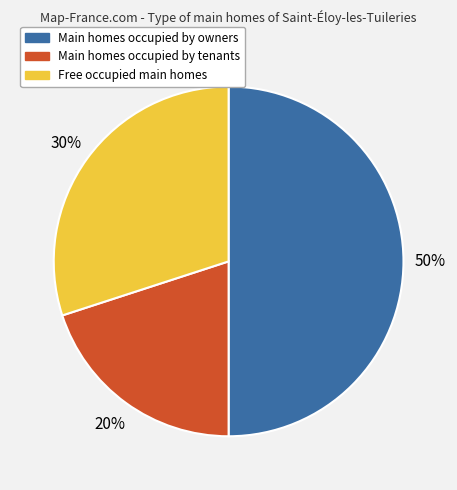

To the nearest percent, what is the average slice percentage?

33%